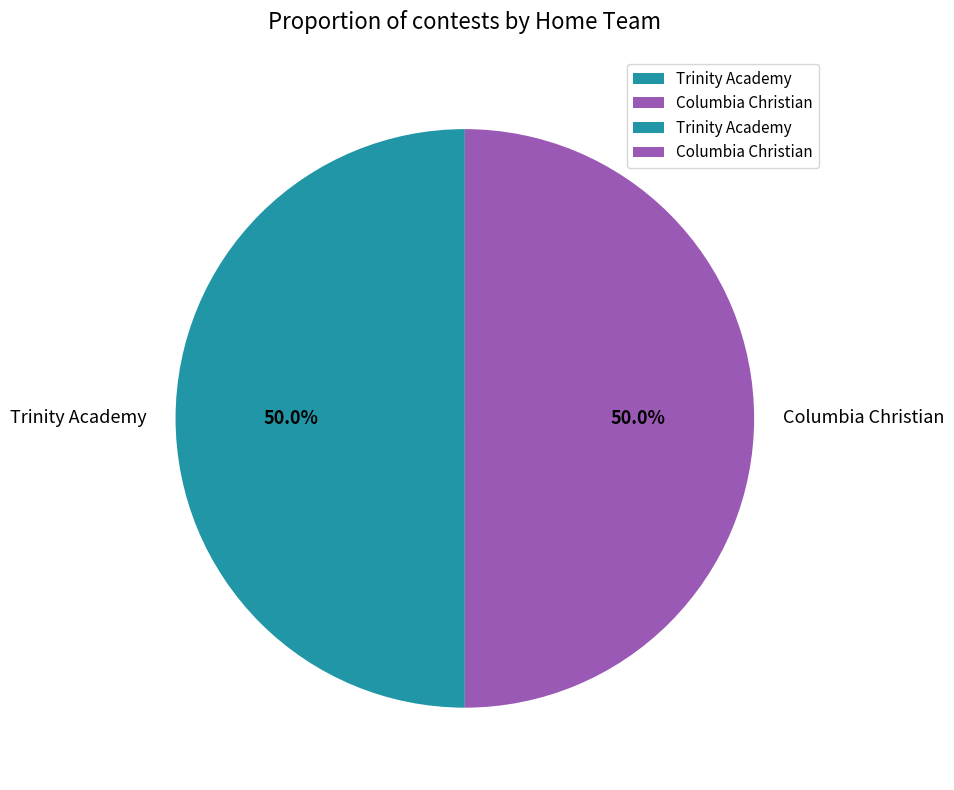

How many segments does this pie chart have?

2